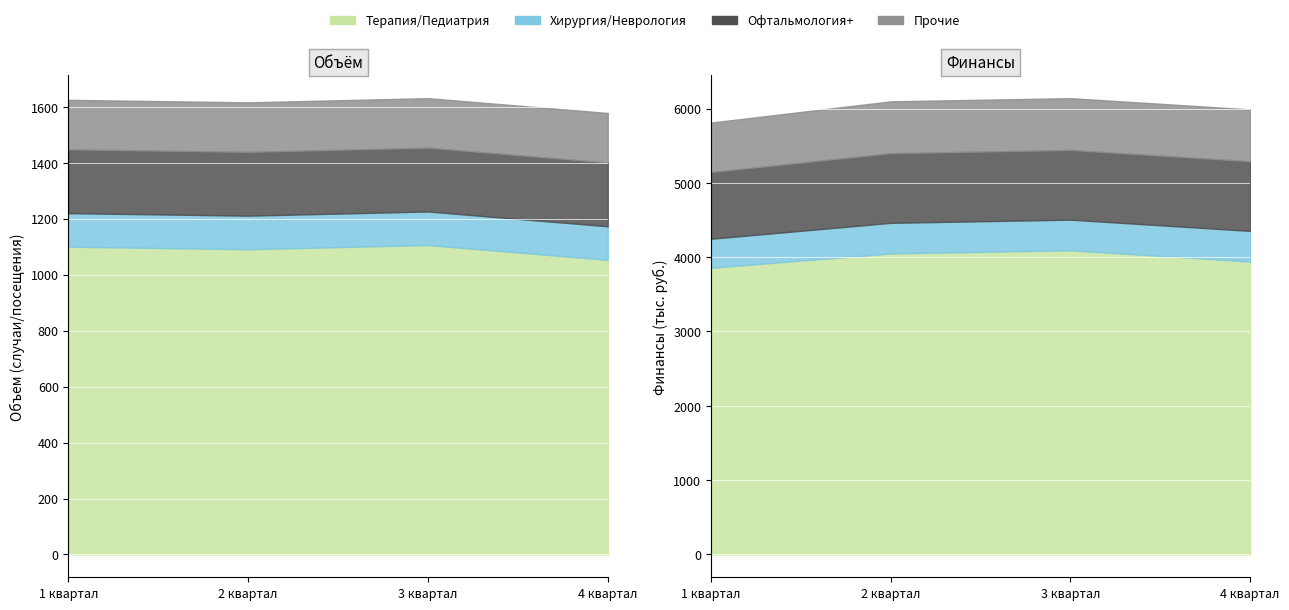

True or false: 4 квартал and 3 квартал intersect in this chart.

False